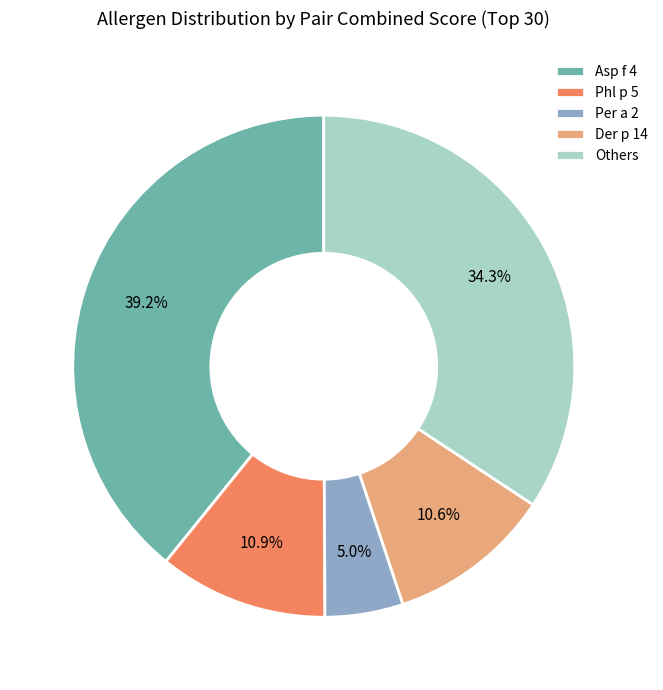

Is there a majority slice in this chart?

No